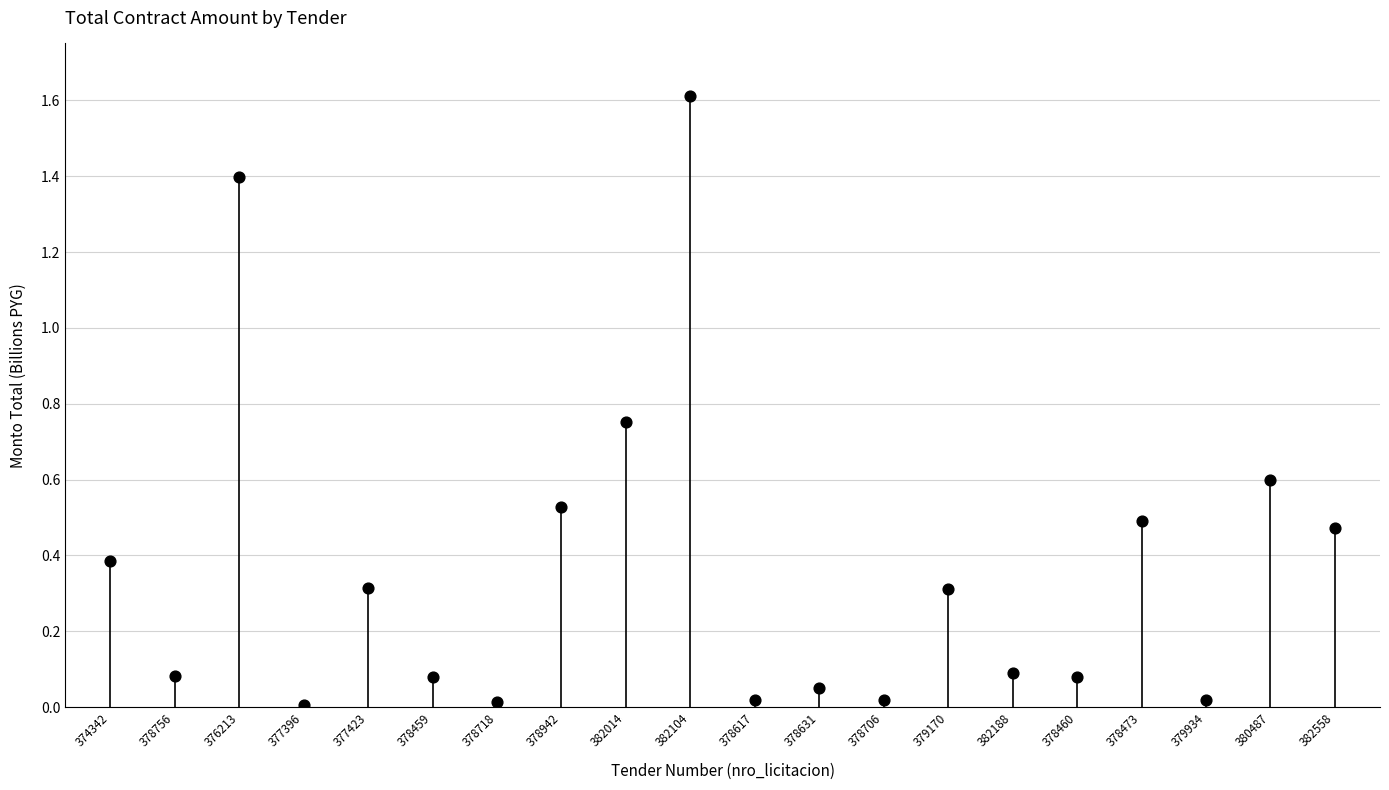

Between 376213 and 377423, which is larger?

376213